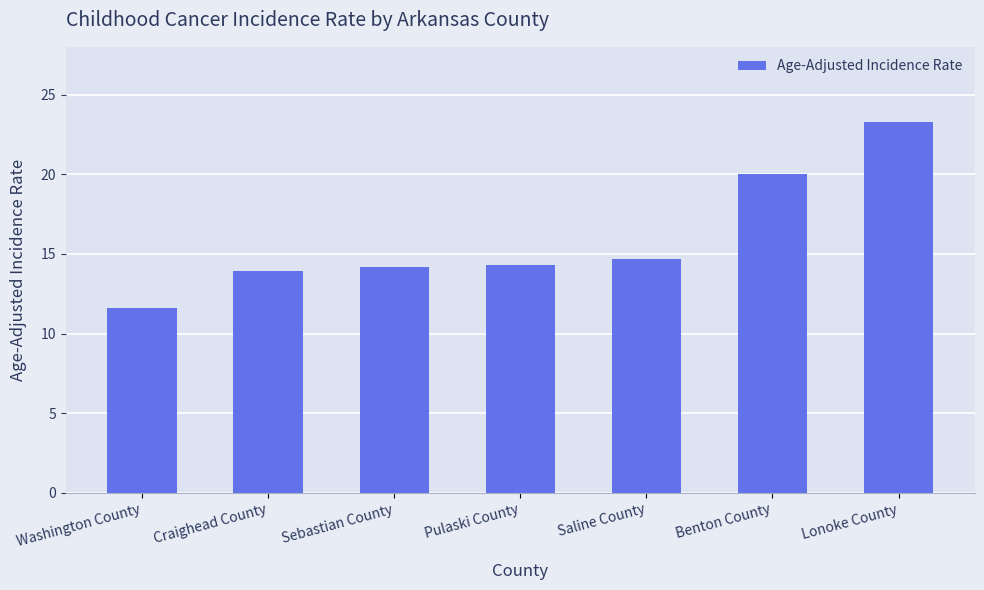

What is the change in value from Sebastian County to Pulaski County?

+0.1